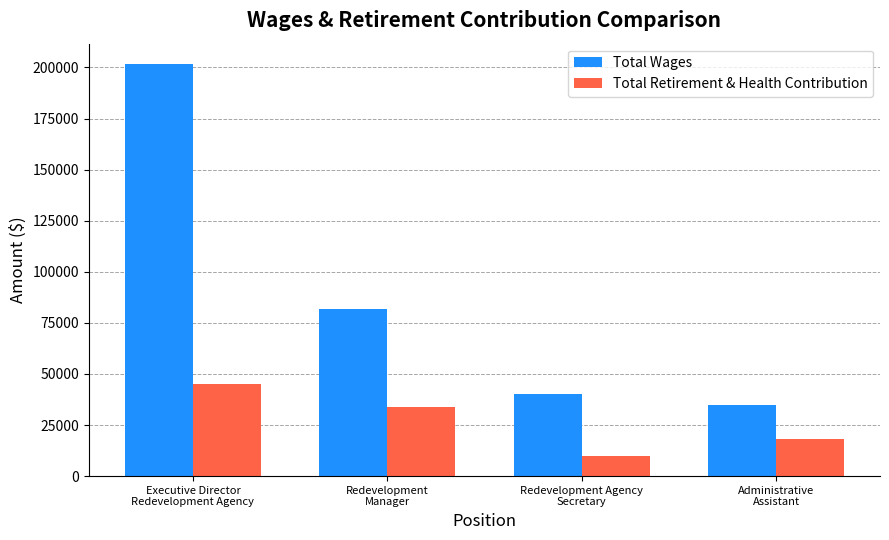

What is the difference between the Total Retirement & Health Contribution values at Redevelopment
Manager and Executive Director
Redevelopment Agency?

11119